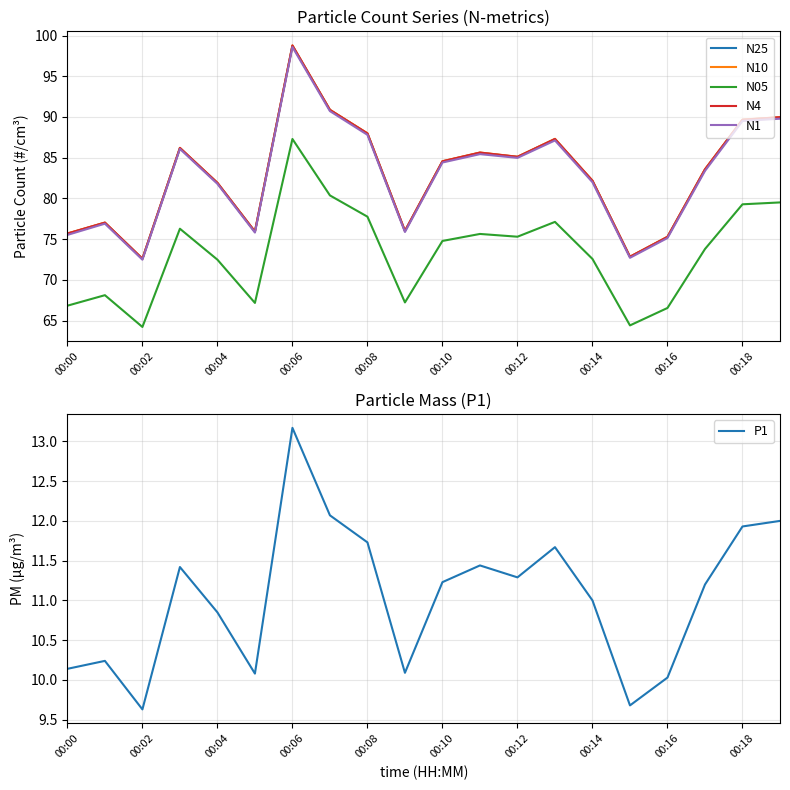

What is the highest value of the N1 series?

98.6